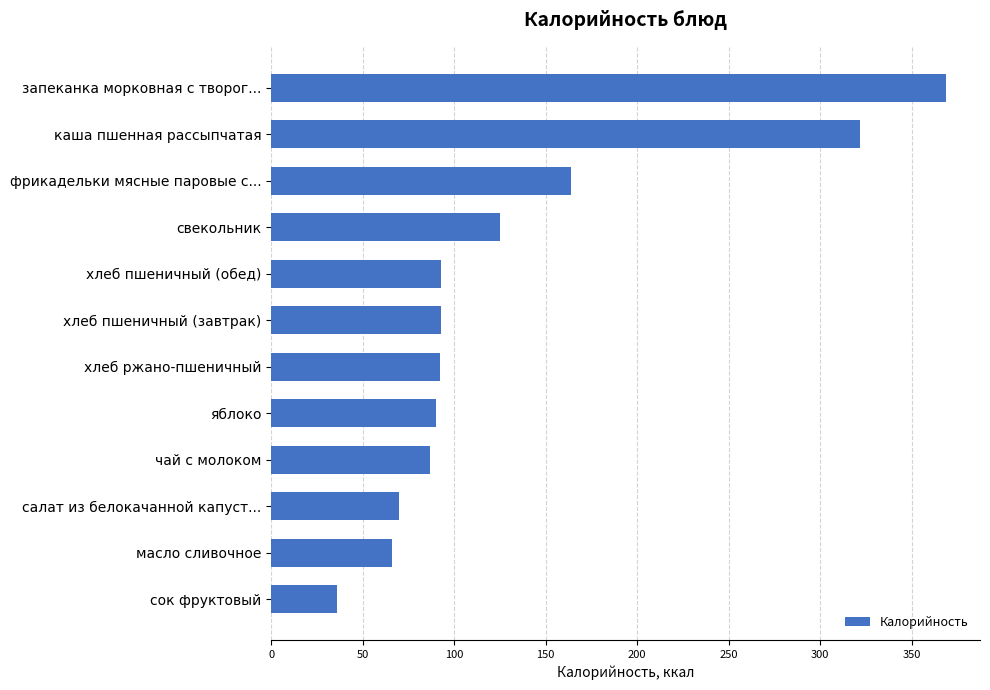

What is the sum of all values?

1607